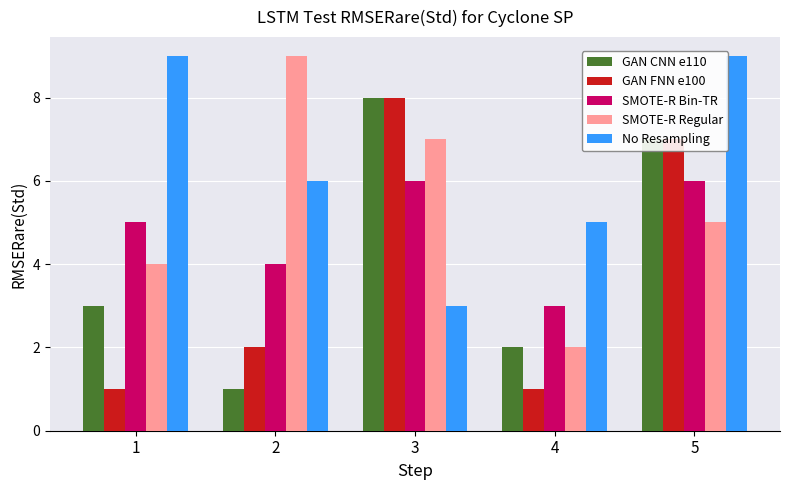

What is the approximate value of SMOTE-R Bin-TR at 3?

6